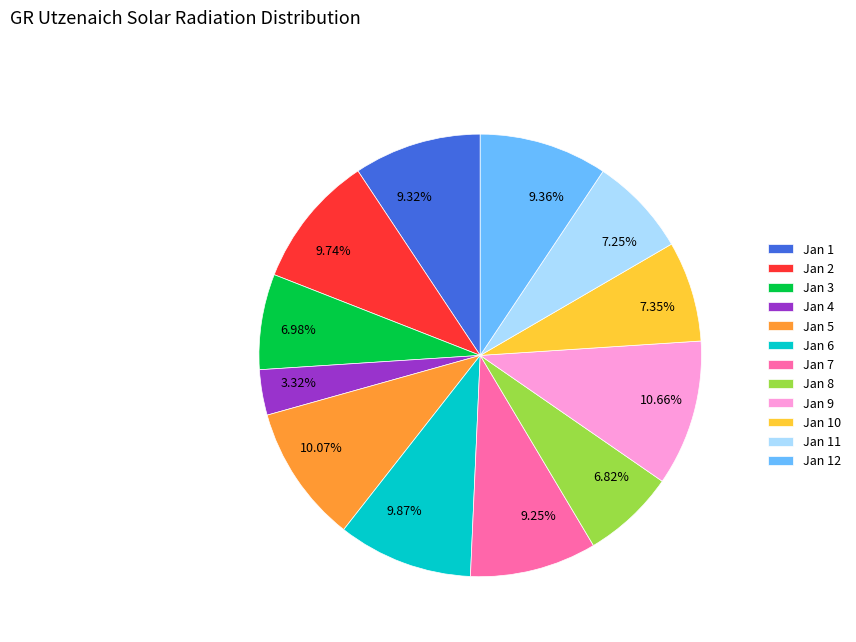

Which category has the smallest portion of the pie?

Jan 4